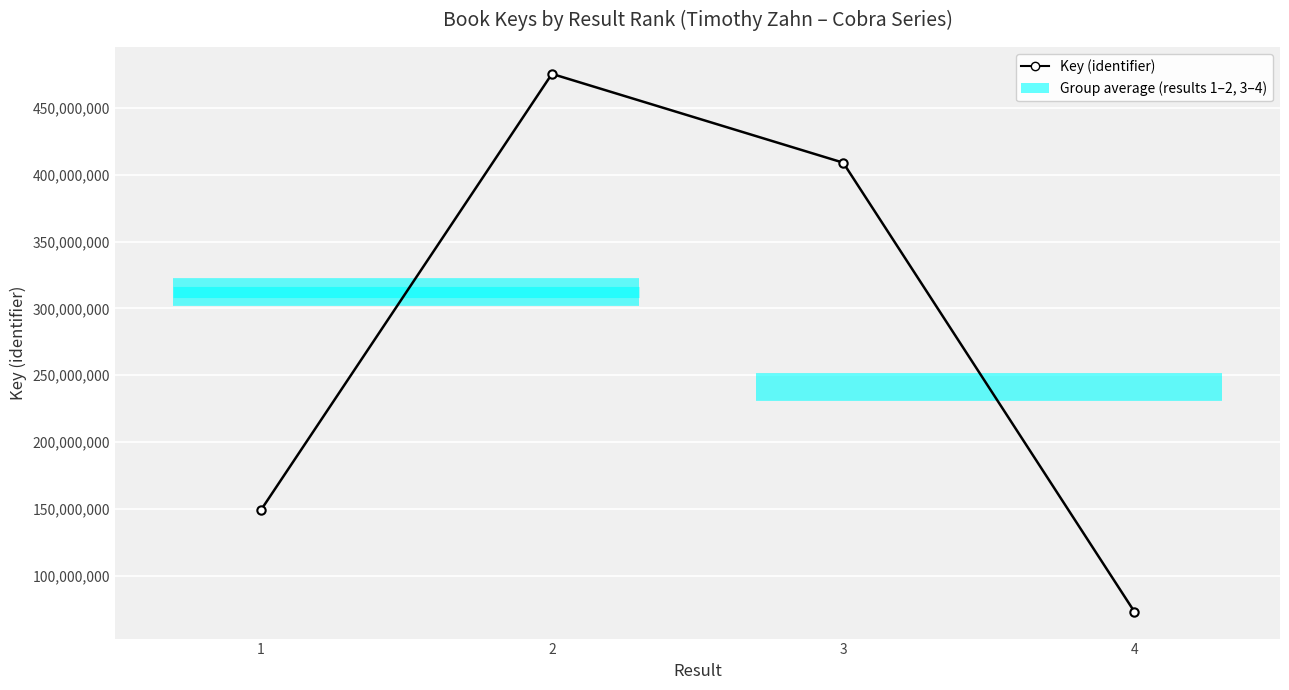

Reading left to right, extract all data points from this chart.

148893986	475498149	409055748	73058654